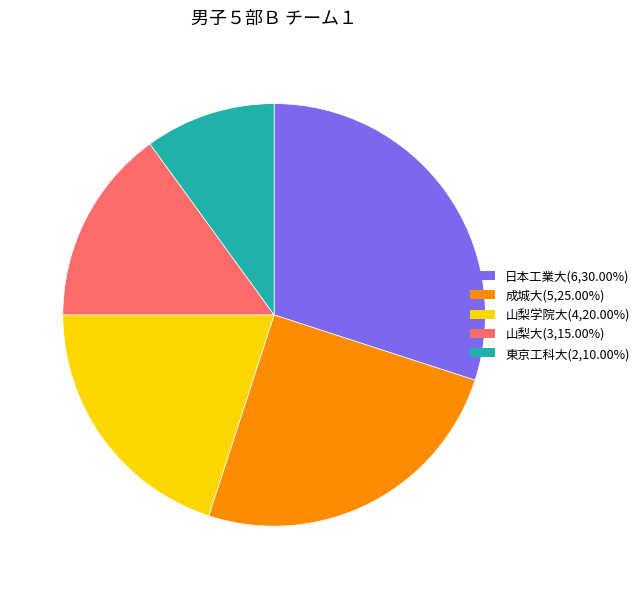

Is the sum of 山梨大 and 東京工科大 greater than half?

No